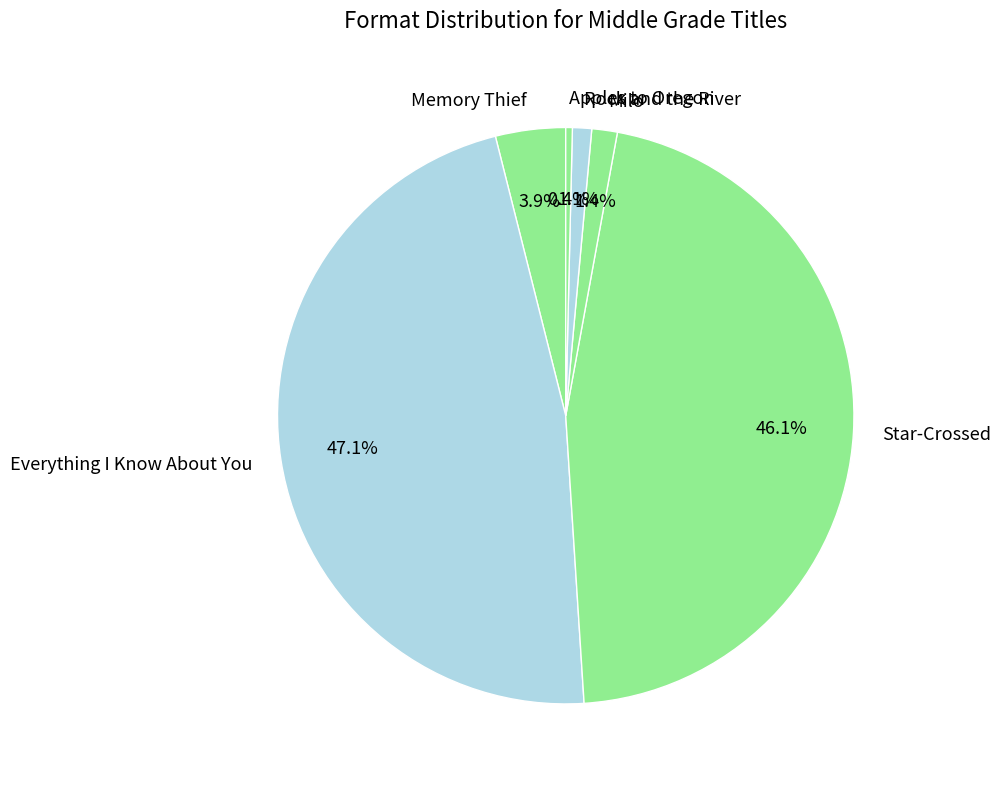

What is the total percentage of Apples to Oregon and Star-Crossed?

46.5%